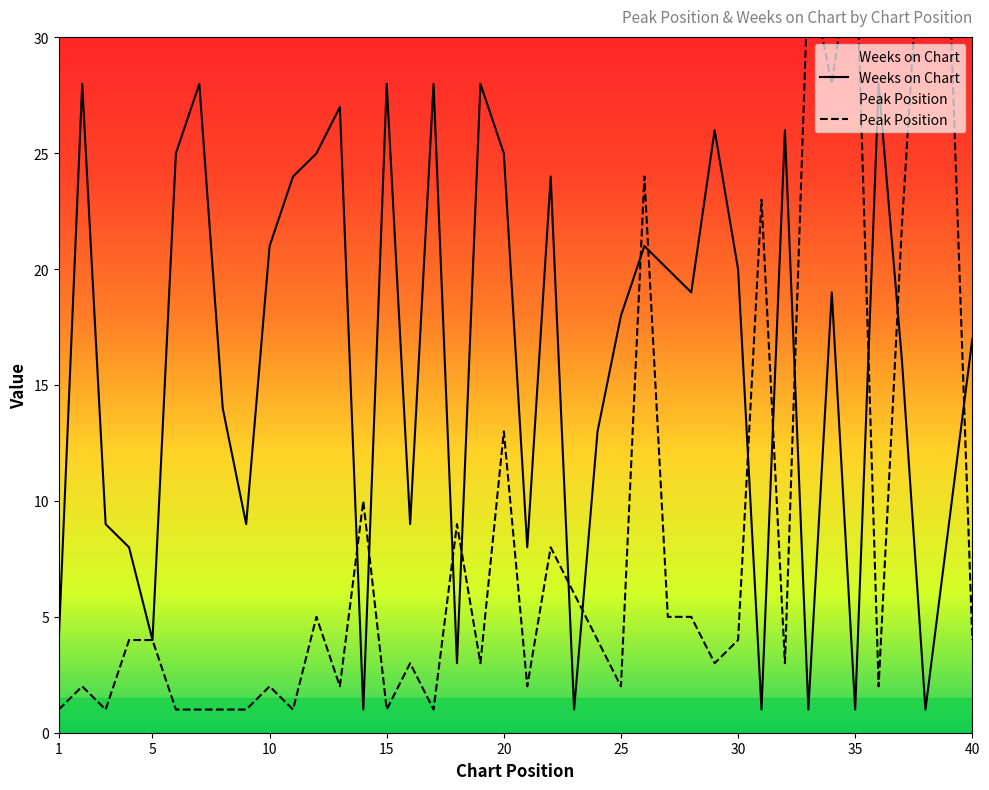

Where is the first local maximum for Peak Position?

2